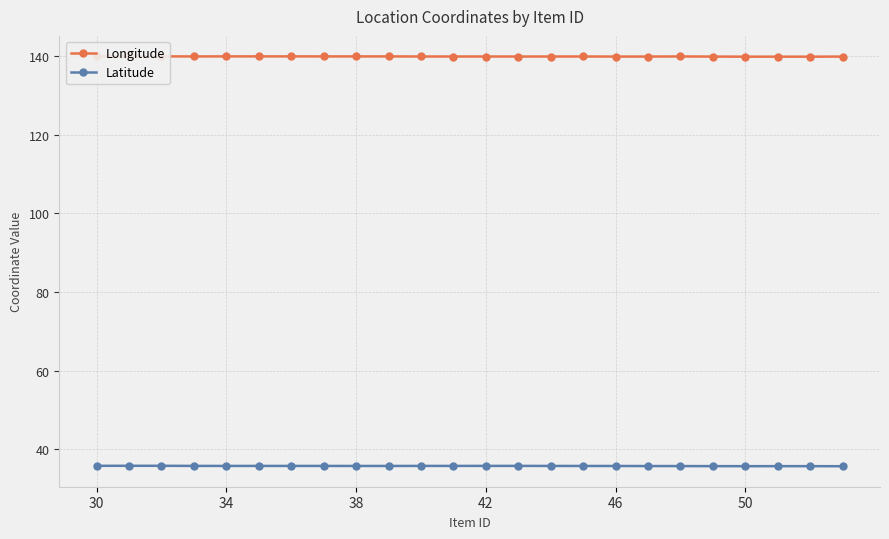

At how many categories does at least one series exceed 62?

24